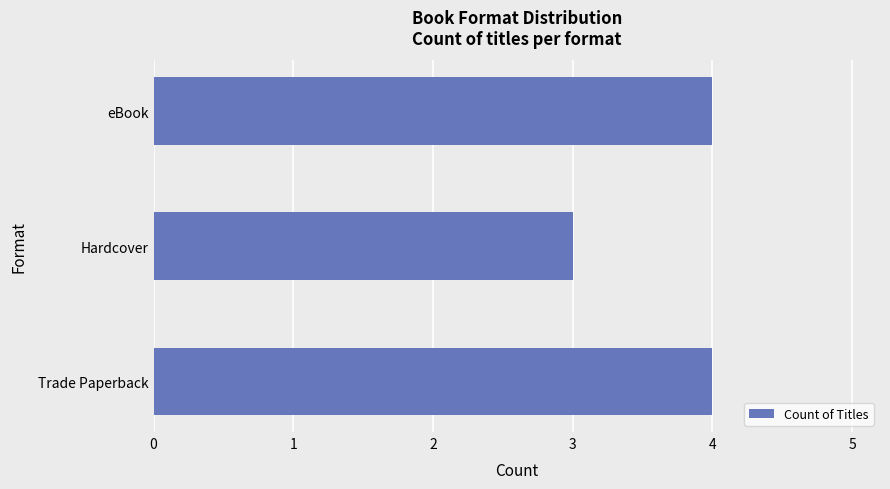

Does the chart contain any negative values?

No